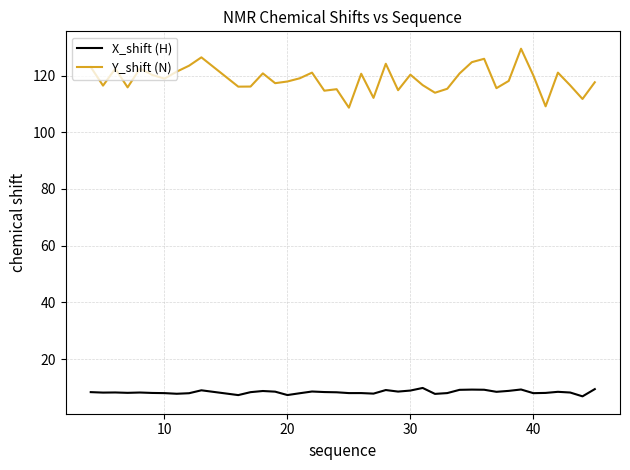

Does the chart have visible grid lines?

Yes